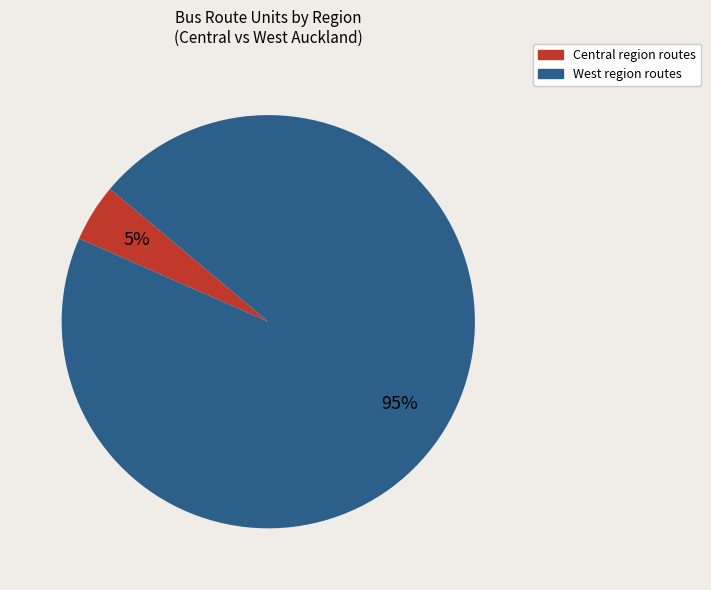

Count the number of slices in the pie.

2